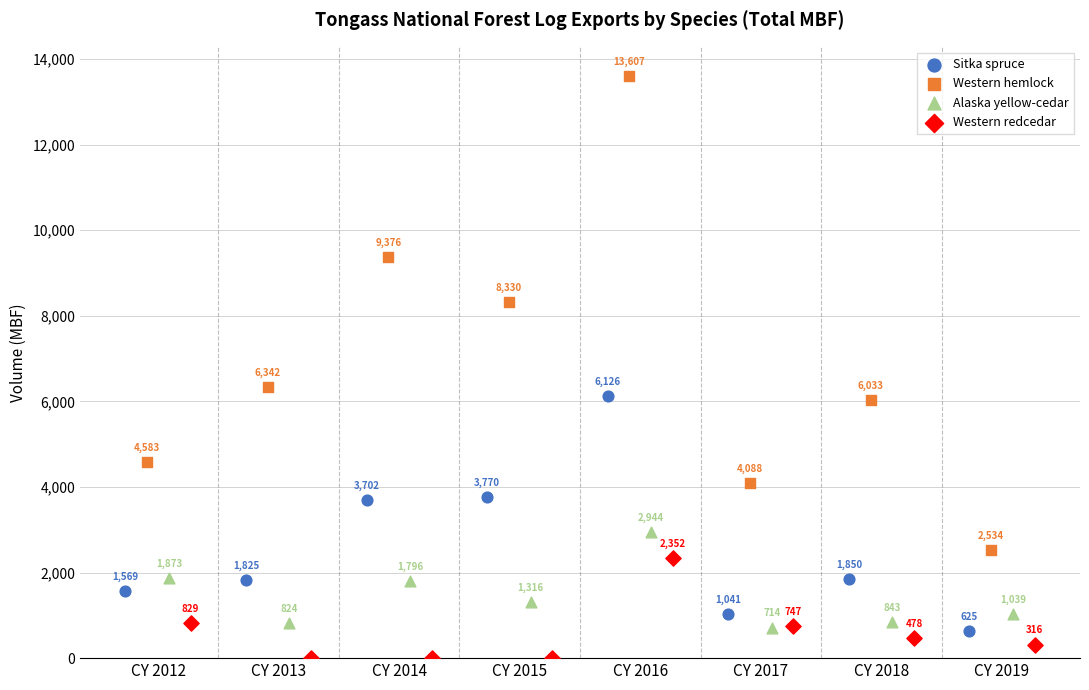

Which series has the largest Y range (max minus min)?

Western hemlock